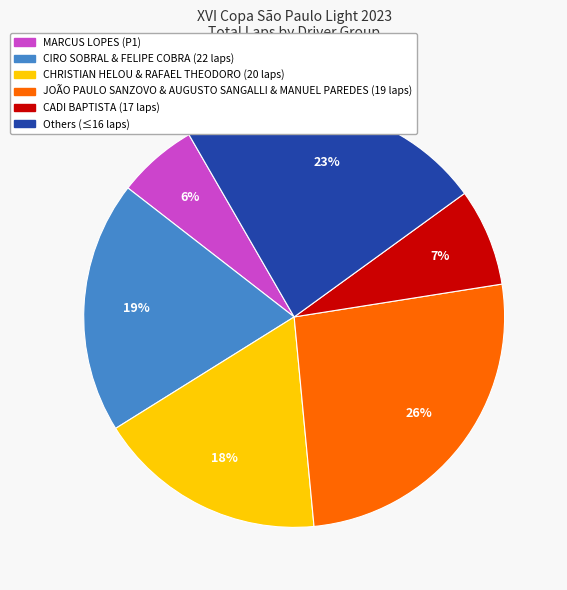

Is there a majority slice in this chart?

No